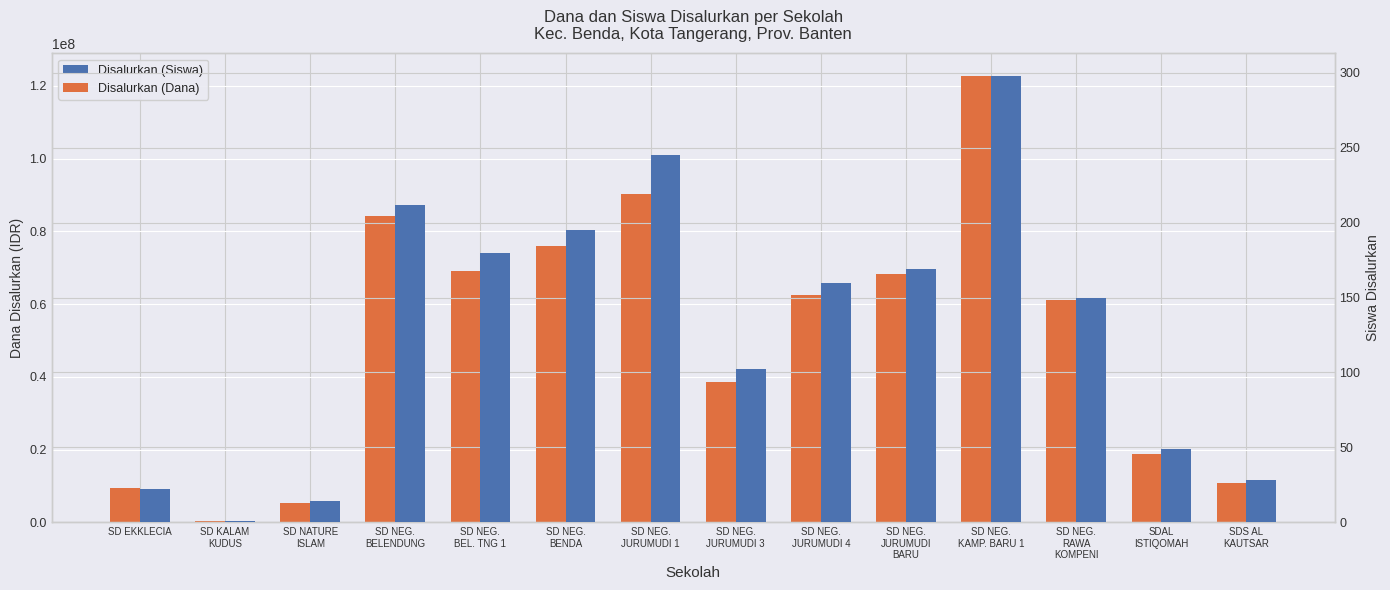

The Disalurkan (Dana) series shows 18900000 at SDAL
ISTIQOMAH. True or false?

True